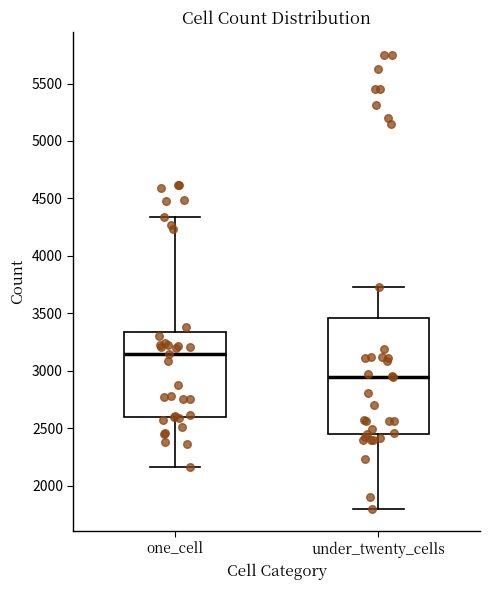

Which box is the tallest, from its lower edge to its upper edge?

under_twenty_cells